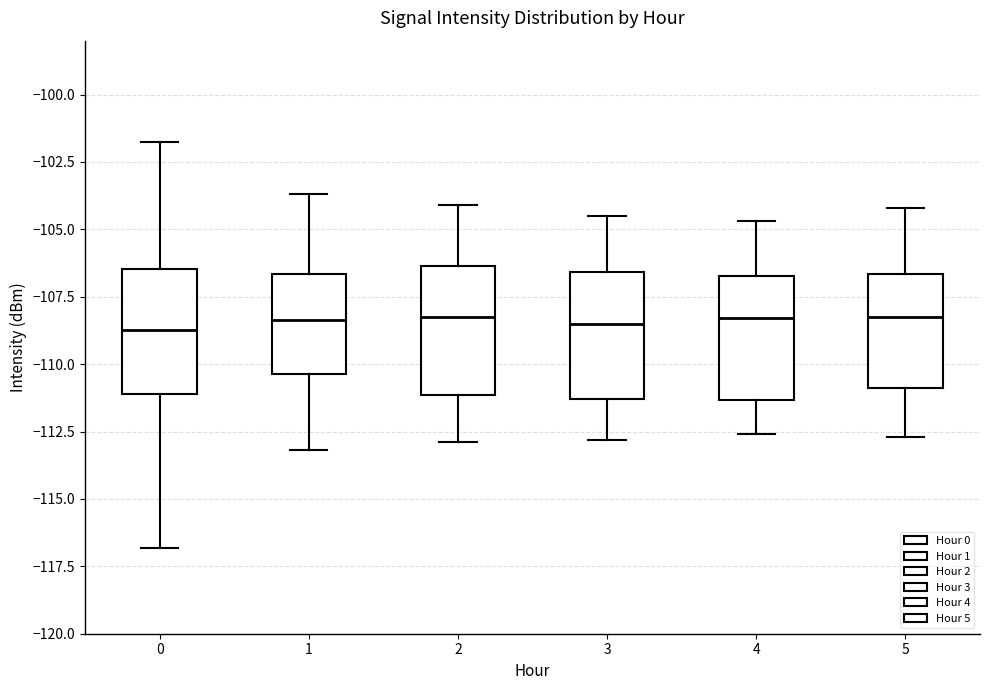

Reading left to right, read every box against the y-axis: the position of its median line, the range the box covers, and the ends of its whiskers. The values are not printed on the chart, so give them approximately, as read against the axis.

0: median -108.5, box -111.0 to -106.5, whiskers -117.0 to -101.5
1: median -108.5, box -110.5 to -106.5, whiskers -113.0 to -103.5
2: median -108.0, box -111.0 to -106.5, whiskers -113.0 to -104.0
3: median -108.5, box -111.5 to -106.5, whiskers -113.0 to -104.5
4: median -108.5, box -111.5 to -106.5, whiskers -112.5 to -104.5
5: median -108.0, box -111.0 to -106.5, whiskers -112.5 to -104.0